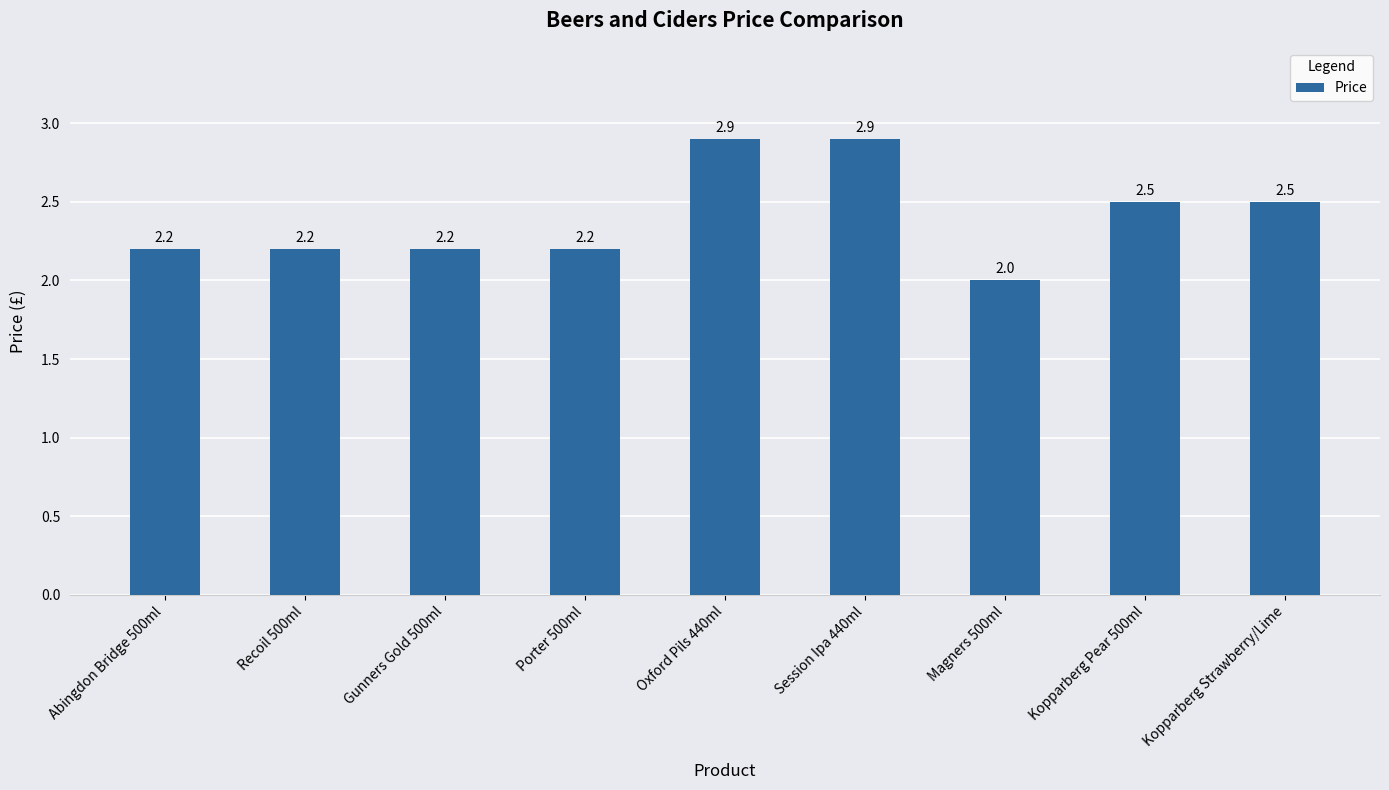

Is it true that the value at Kopparberg Pear 500ml is 2.5?

True